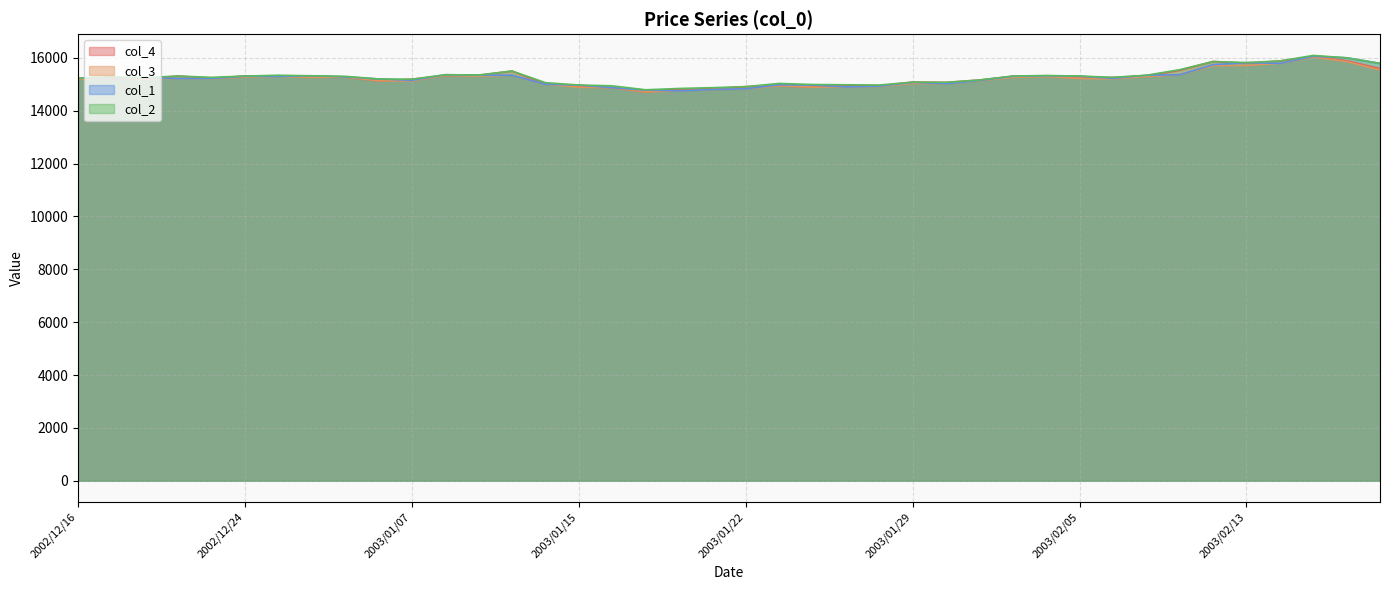

True or false: col_4 has a value of 15160 at 2003/01/31.

True